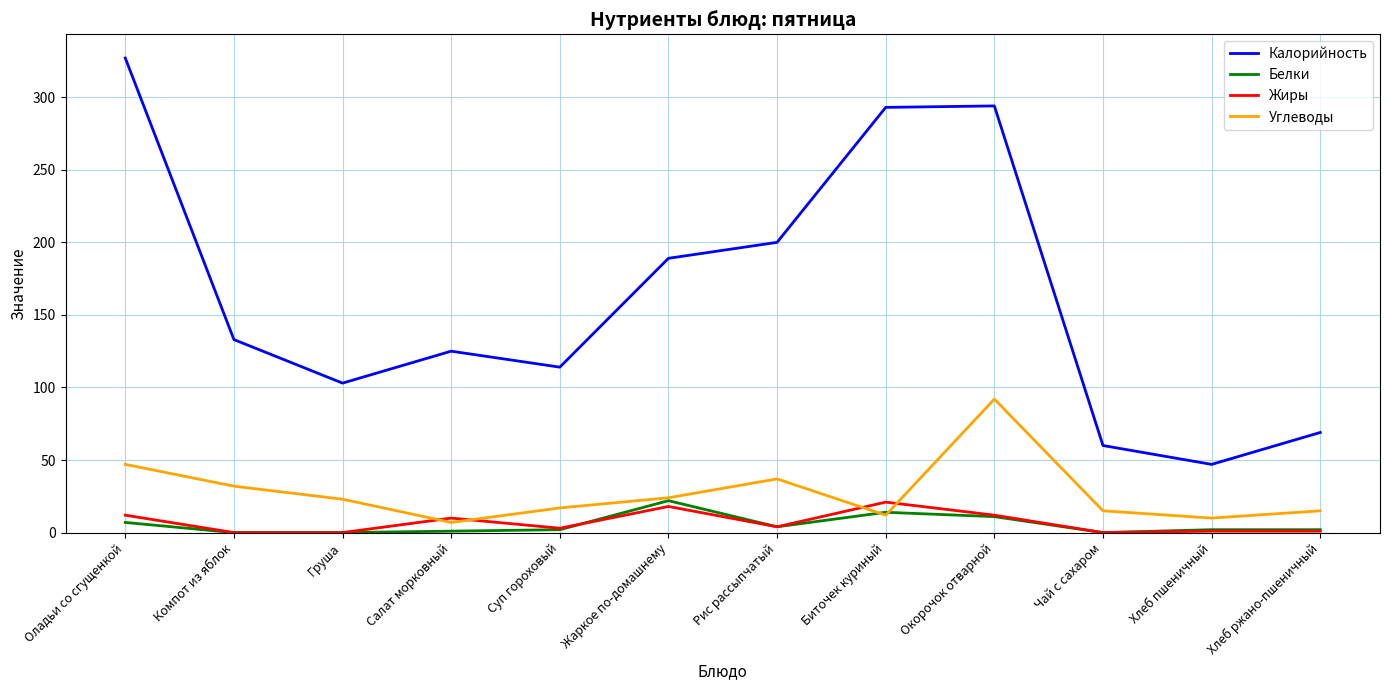

Where is Углеводы nearest to the value 49?

Оладьи со сгущенкой